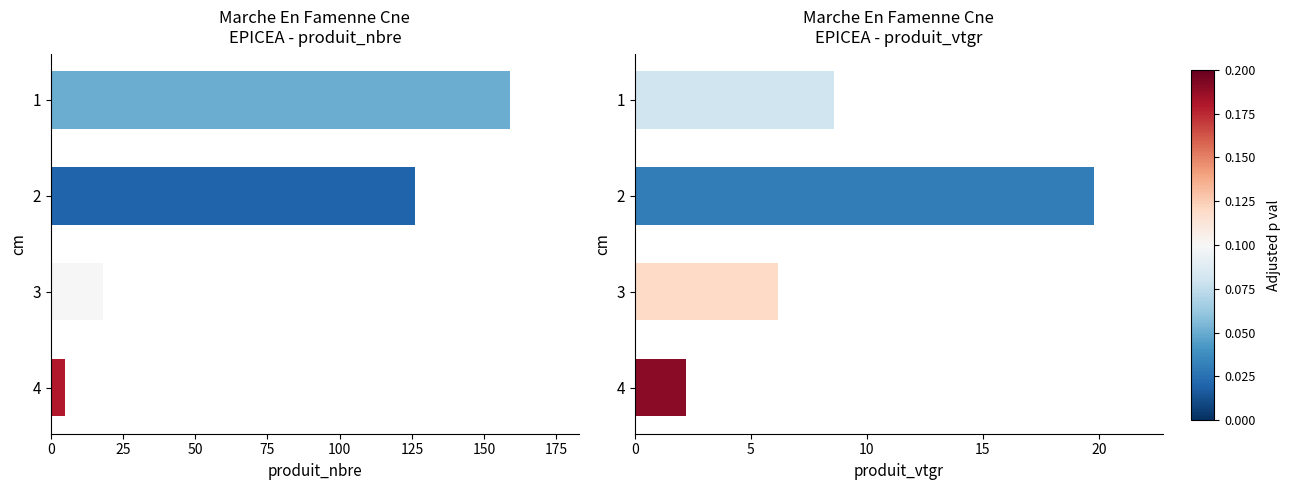

Which series has the widest spread of values?

produit_nbre